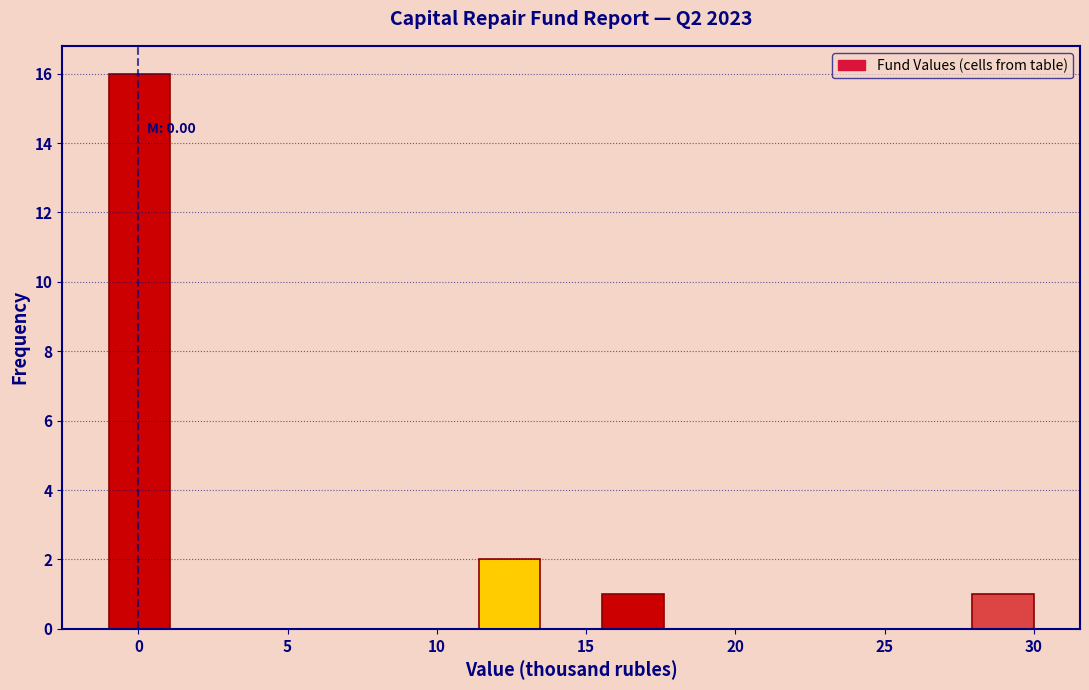

Which range on the x-axis has the tallest bar?

-1.0 to 1.0